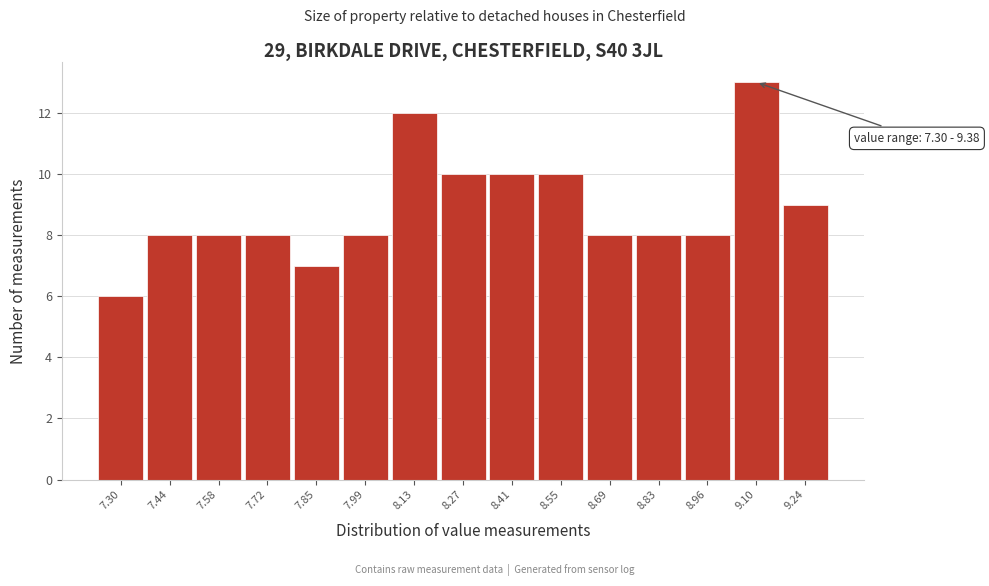

Reading left to right, transcribe all the data shown in this chart.

6	8	8	8	7	8	12	10	10	10	8	8	8	13	9